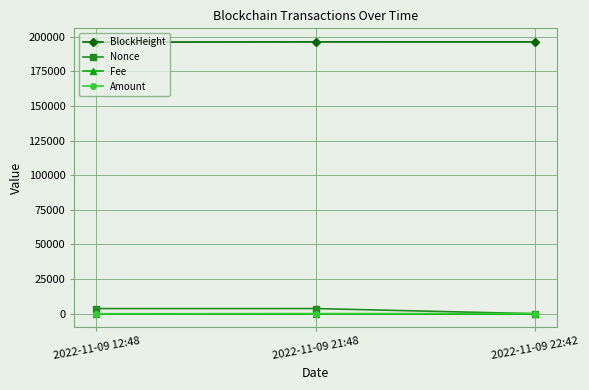

At which label does Nonce reach its minimum?

2022-11-09 22:42